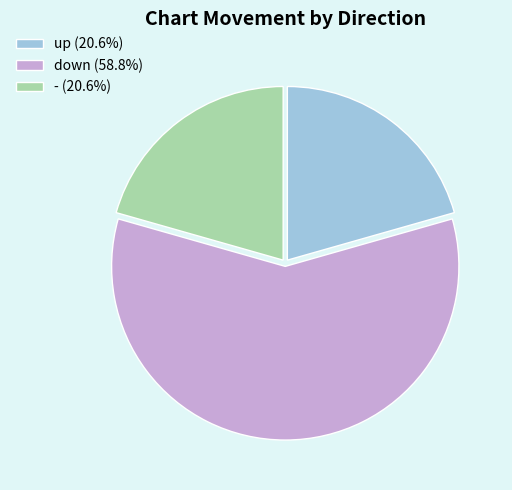

Do up (20.6%) and - (20.6%) together represent more than half of the pie?

No